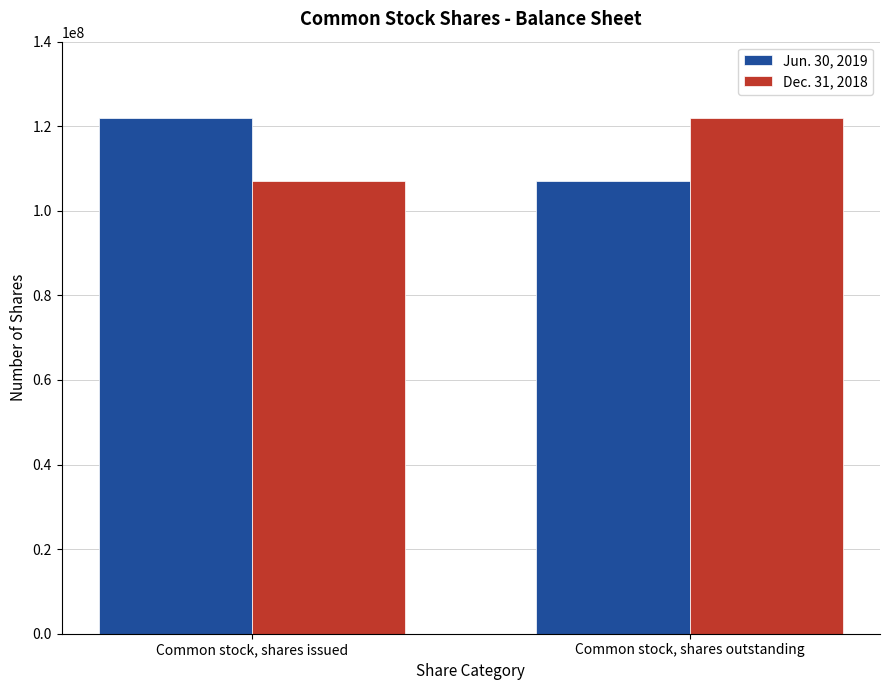

At how many categories does at least one series exceed 119671290?

2